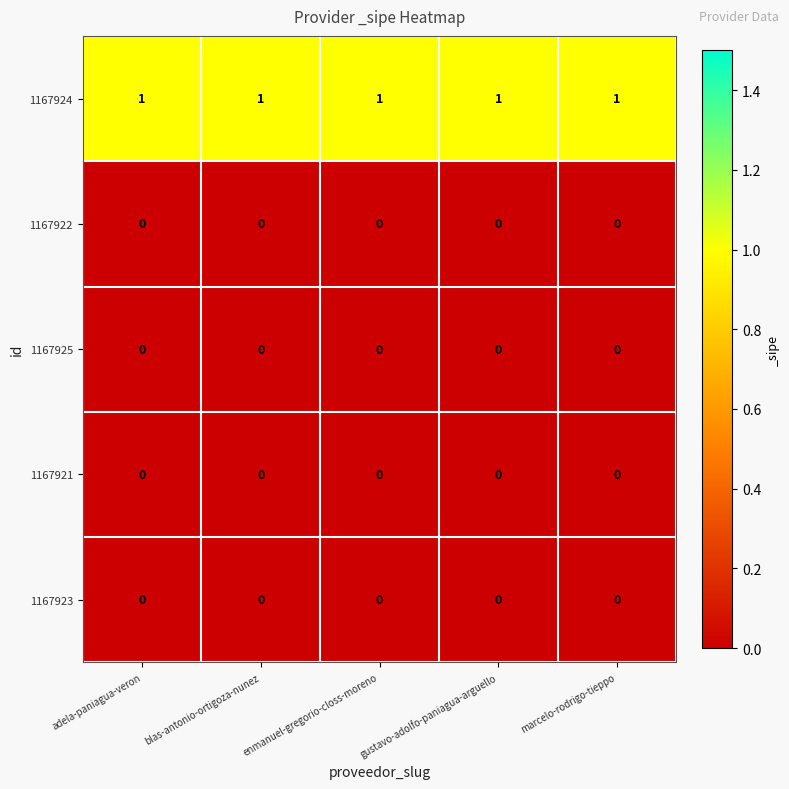

Is the value of 1167922 at marcelo-rodrigo-tieppo greater than the value of 1167924 at gustavo-adolfo-paniagua-arguello?

No